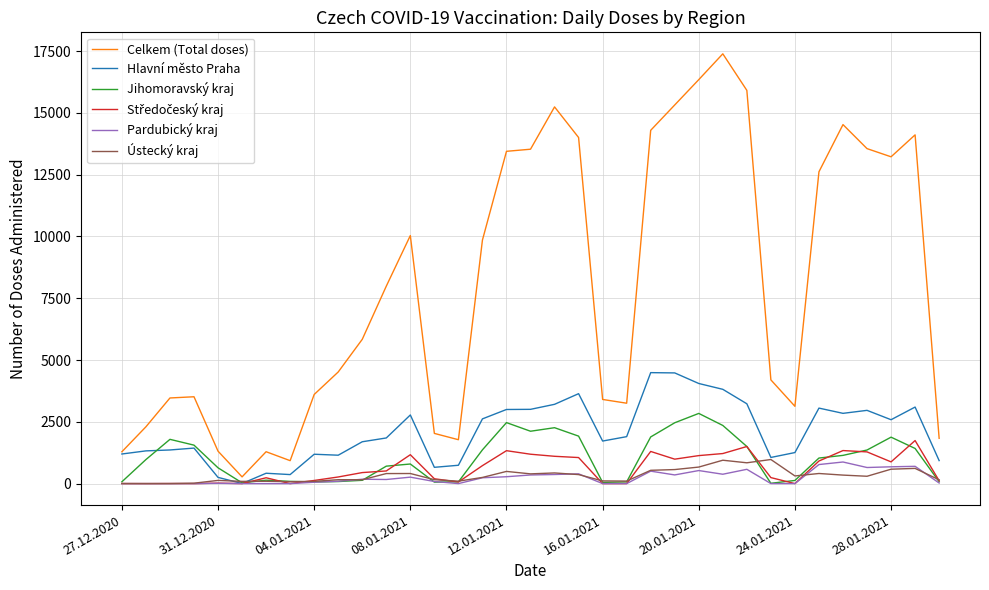

Which series has the largest total across all categories?

Celkem (Total doses)